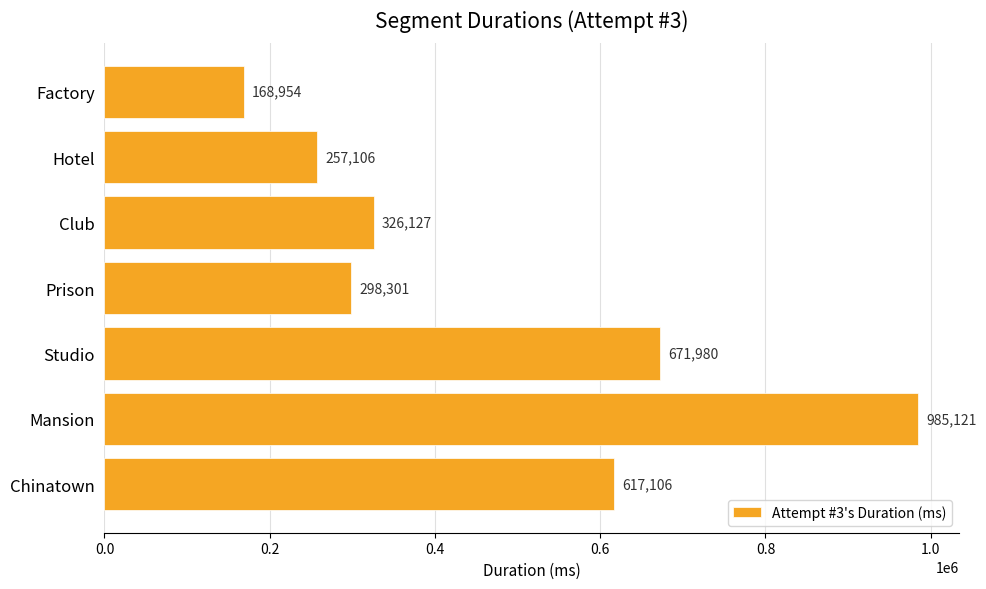

What is the difference between the values at Chinatown and Hotel?

360000